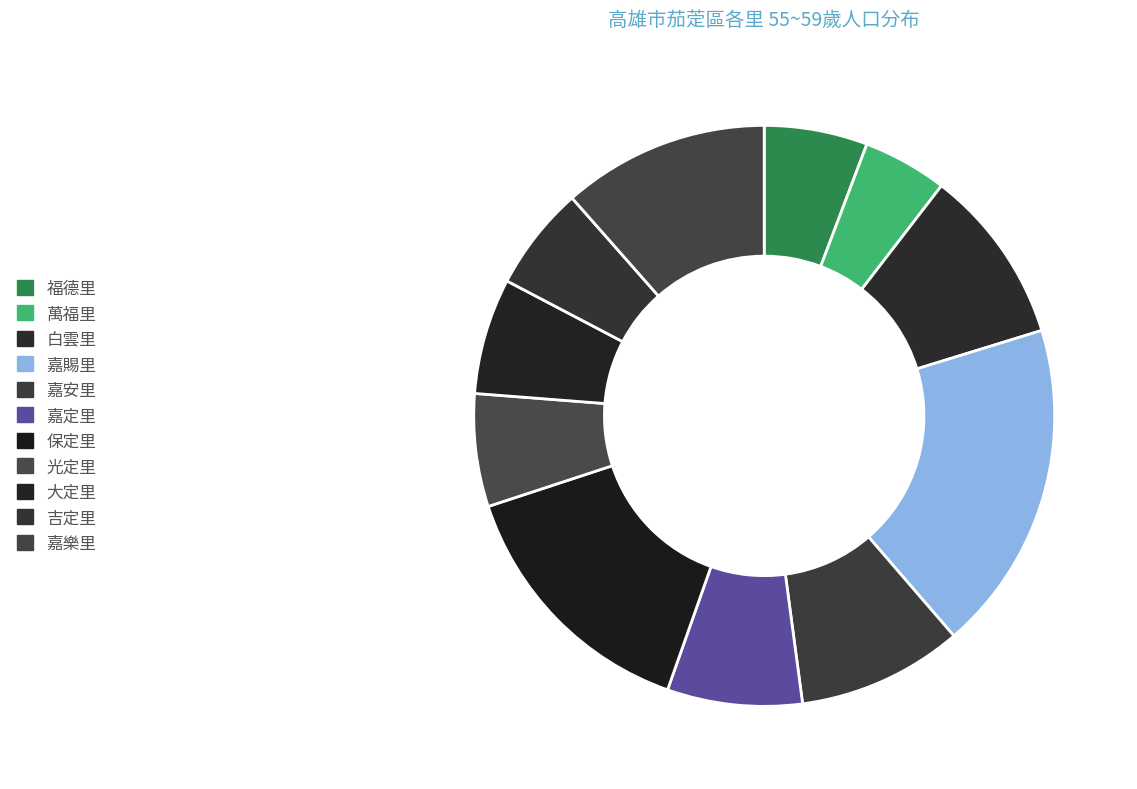

Which category has the smallest portion of the pie?

萬福里